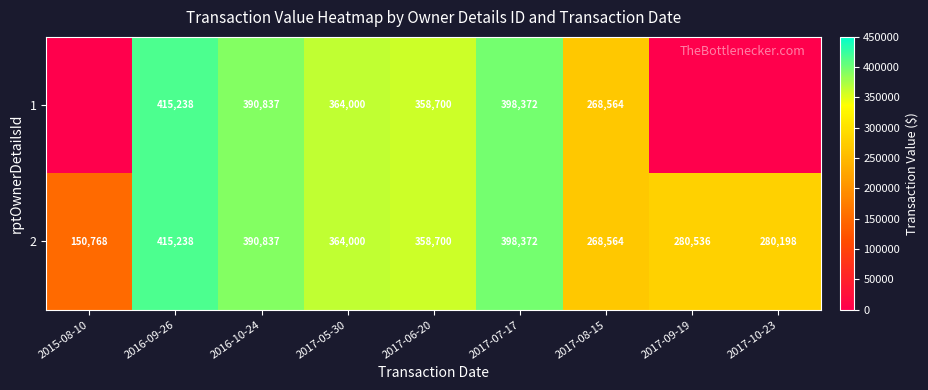

Which series has the widest spread of values?

row_0